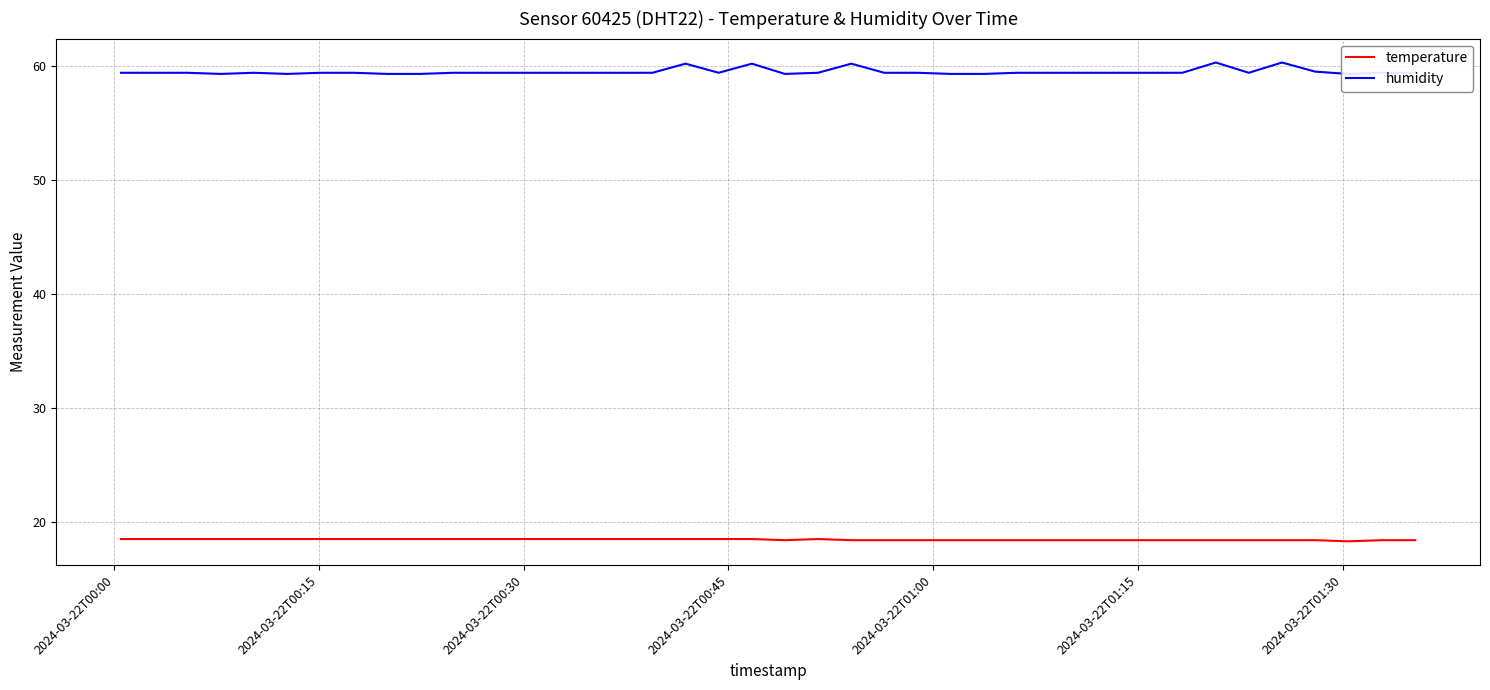

What is the maximum value for humidity?

60.3